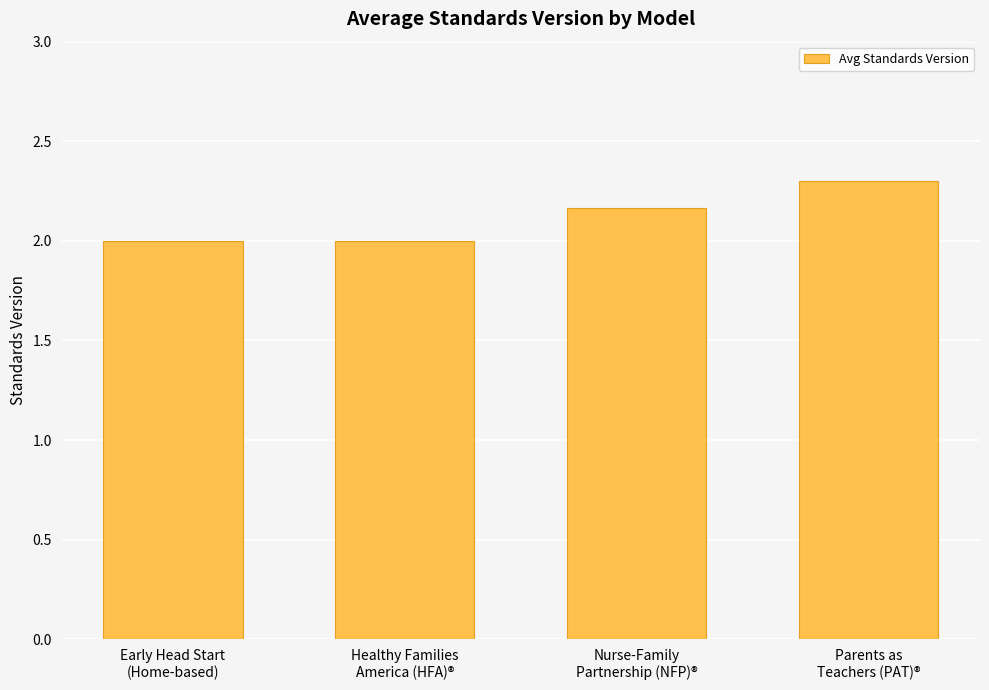

What is the difference between the maximum and minimum values?

0.3